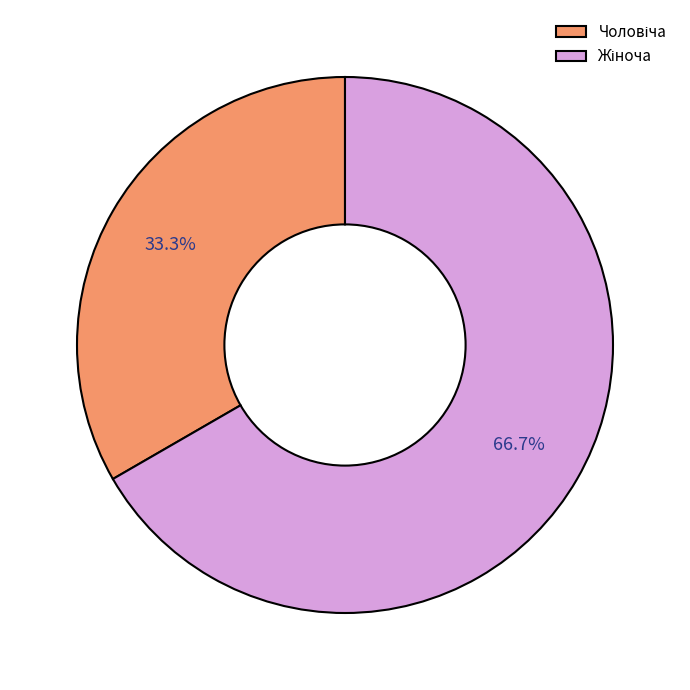

Is there a majority slice in this chart?

Yes